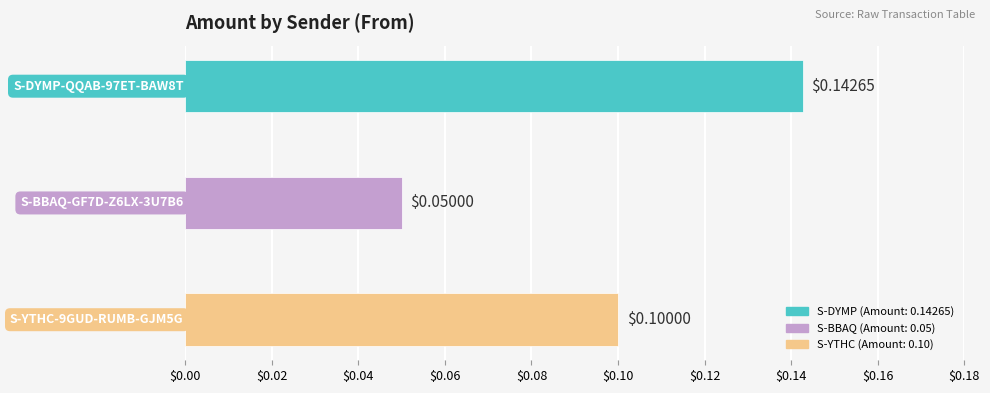

What is the difference between the maximum and minimum values?

0.1